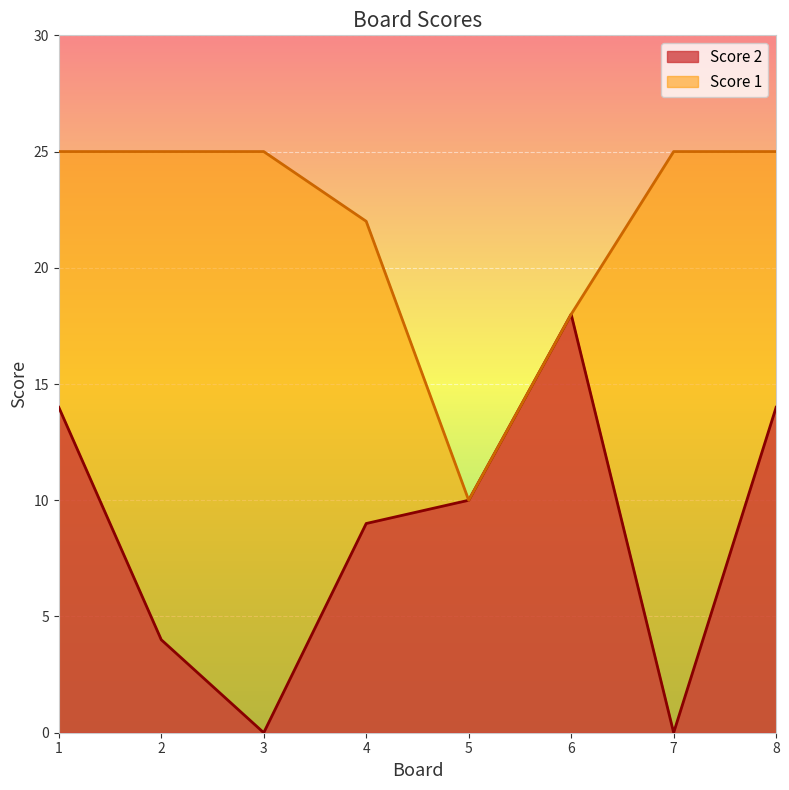

True or false: Score 2 and Score 1 intersect in this chart.

False